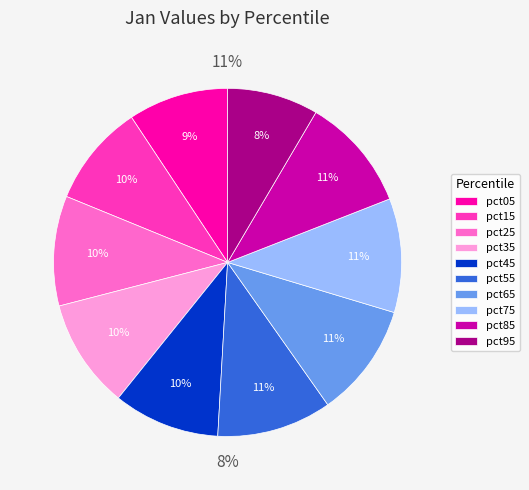

Which slice is the smallest?

pct95